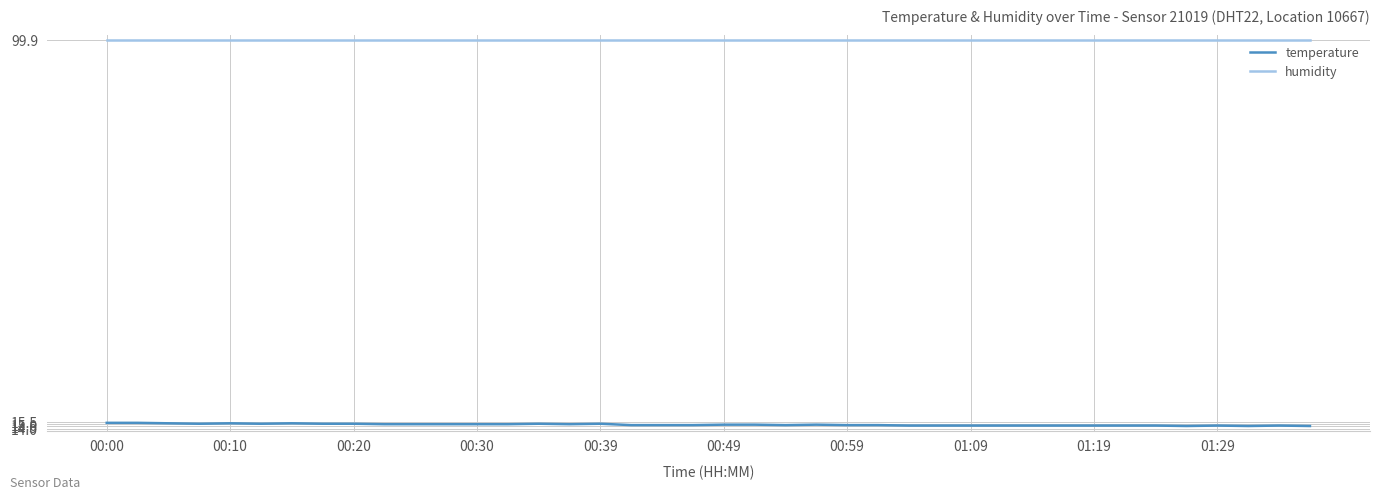

Is this an area chart (filled region under the line)?

No